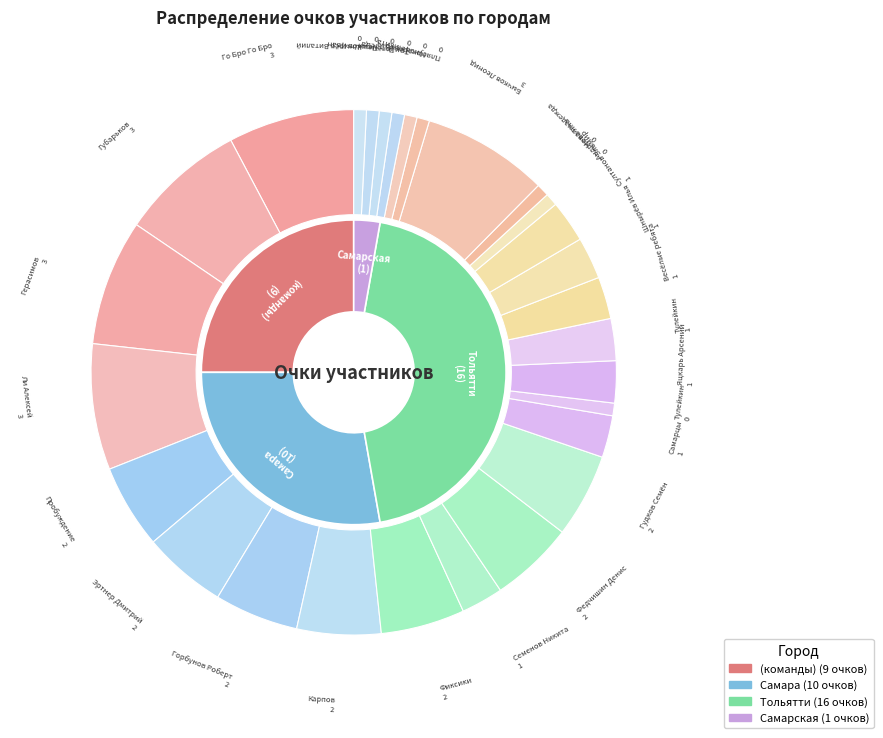

To the nearest percent, what is the difference between the Пробуждение Силы and Яцкарь Арсений slice percentages?

3%